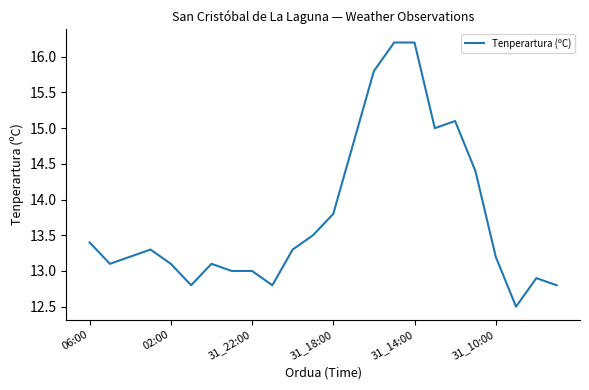

What is the smallest value displayed?

12.5